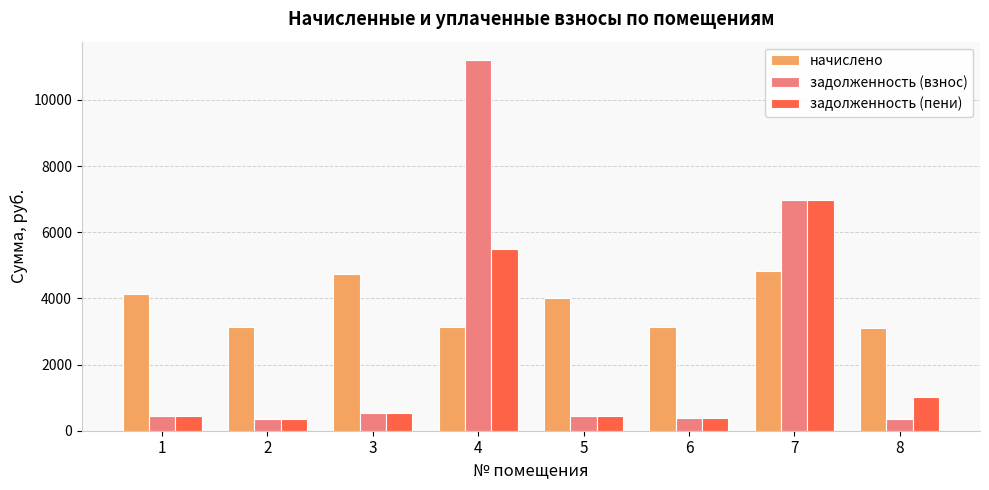

Which series changed the most between 2 and 5?

начислено